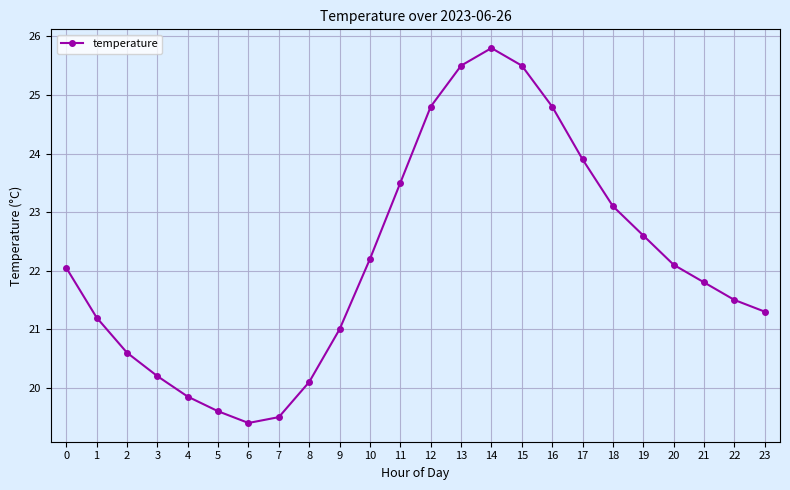

Approximately how many times larger is the value at 17 compared to 10?

1.1